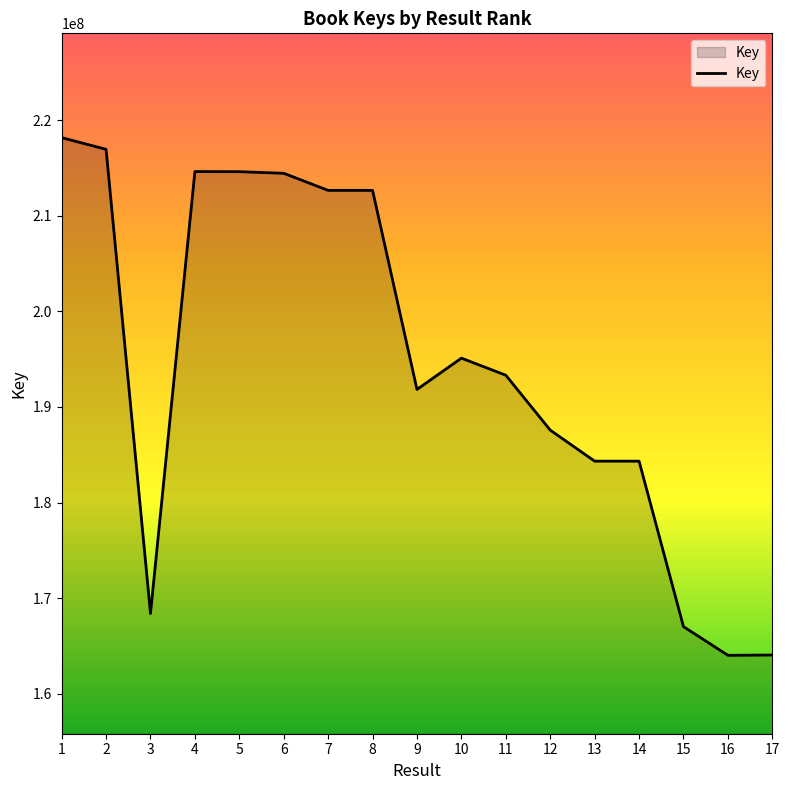

What is the greatest value displayed?

218168895